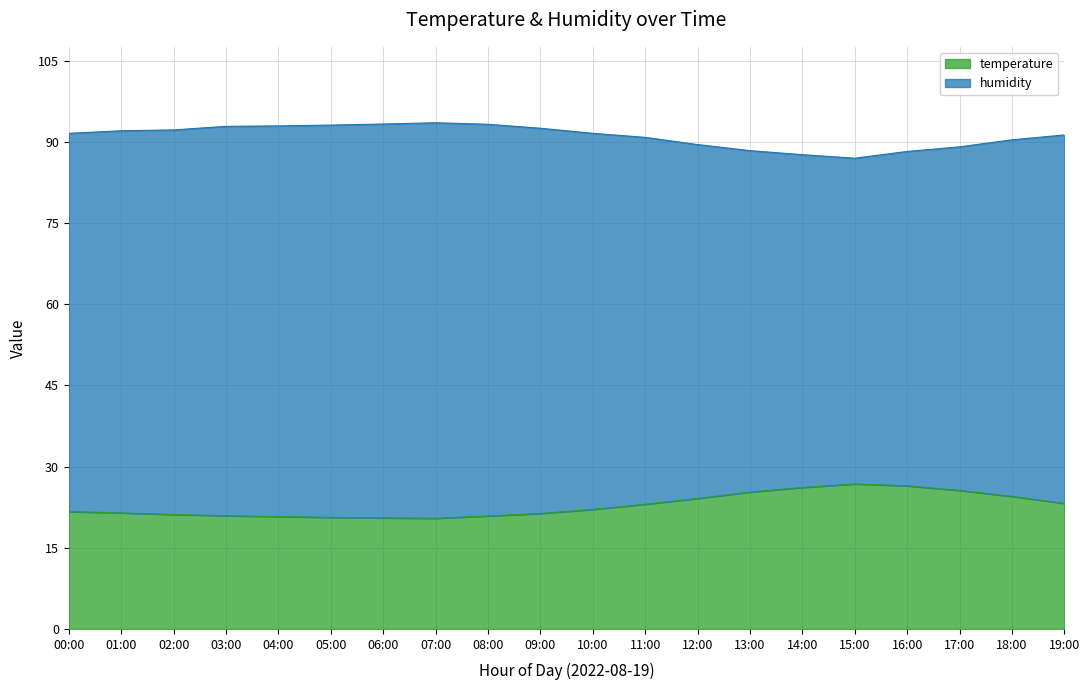

Count the number of categories in the chart.

20